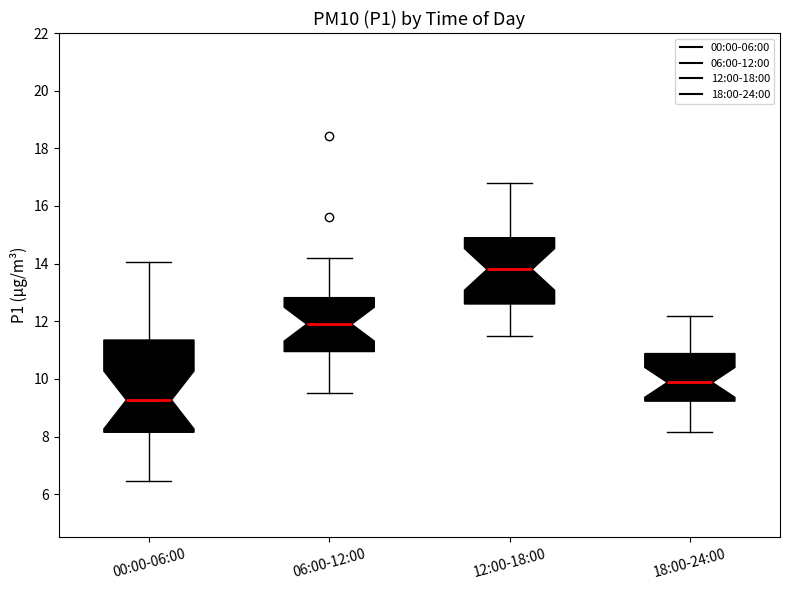

Reading left to right, transcribe this box plot: for each box, give where its median line is, the range the box spans, and where its two whiskers end, as read against the y-axis. The values are not printed on the chart, so give them approximately, as read against the axis.

00:00-06:00: median 9.2, box 8.2 to 11.4, whiskers 6.4 to 14.0
06:00-12:00: median 12.0, box 11.0 to 12.8, whiskers 9.6 to 14.2
12:00-18:00: median 13.8, box 12.6 to 15.0, whiskers 11.6 to 16.8
18:00-24:00: median 9.8, box 9.2 to 10.8, whiskers 8.2 to 12.2